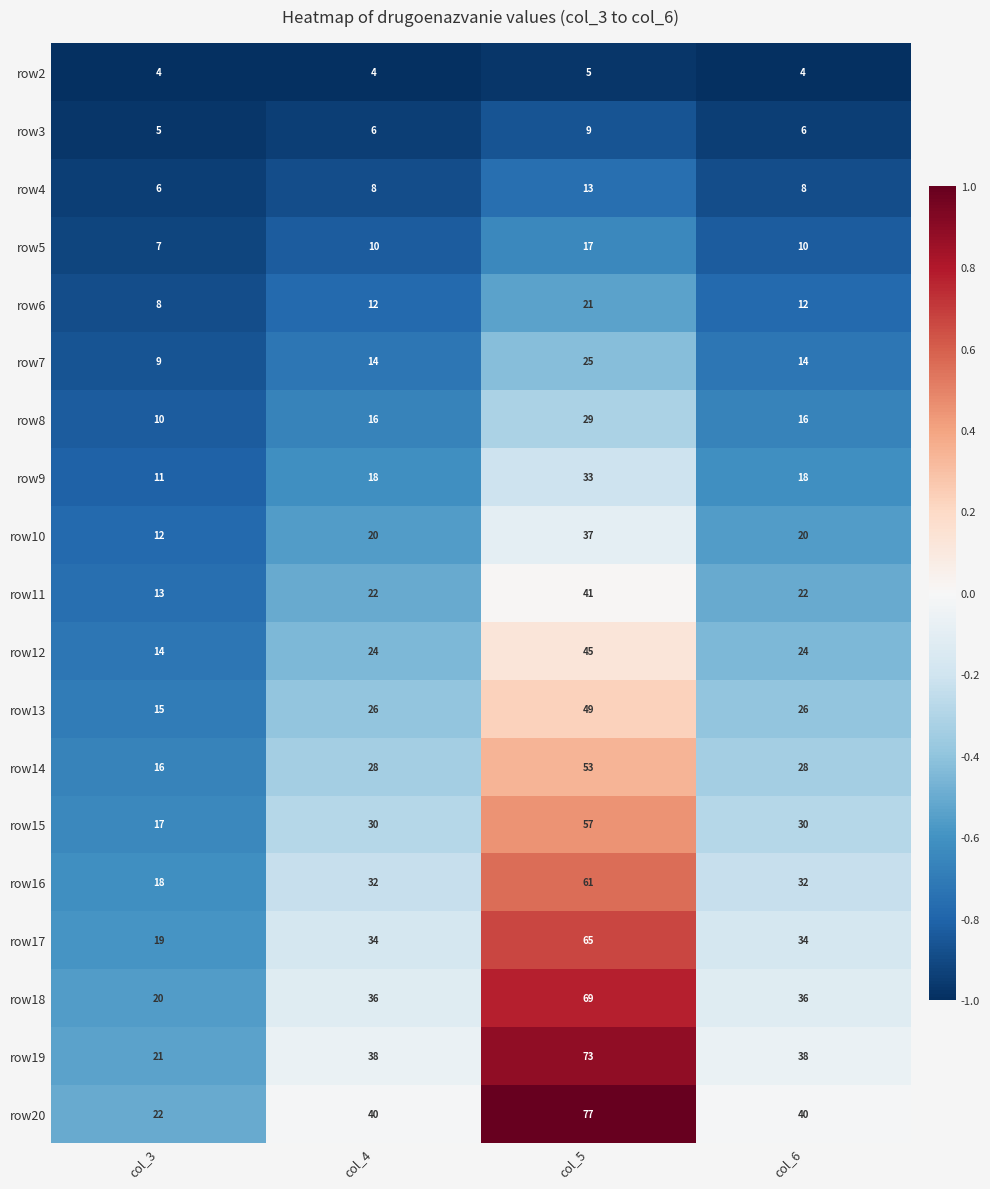

Read the row3 value at col_3.

5